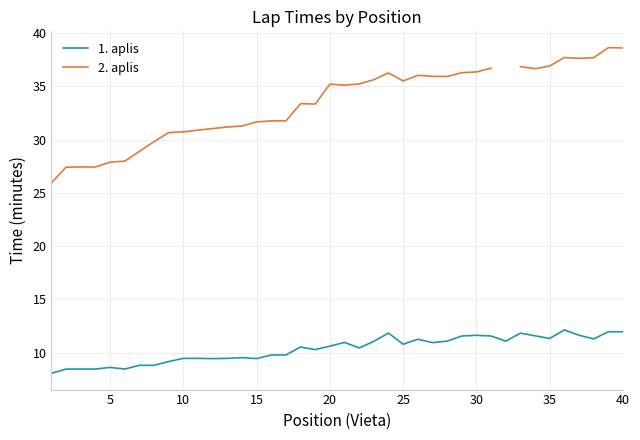

What is the difference between the maximum and minimum values in the 2. aplis series?

12.7